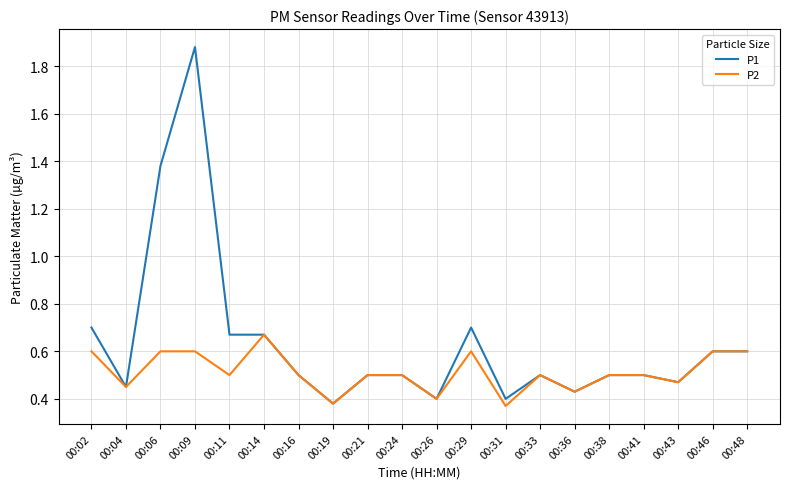

What is the total value across all series at 00:11?

1.2